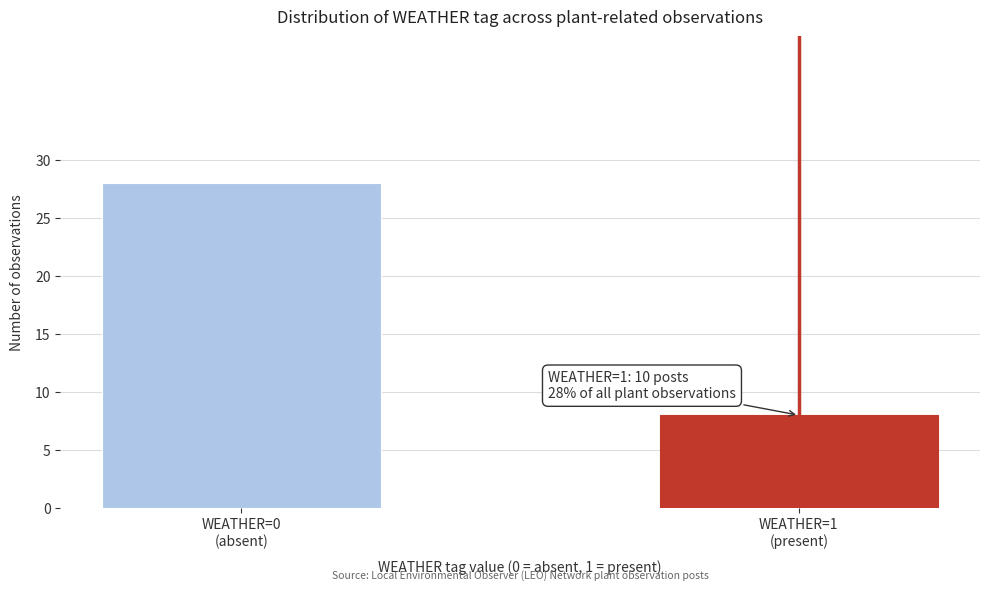

Reading right to left, list all the values displayed in this chart.

8	28